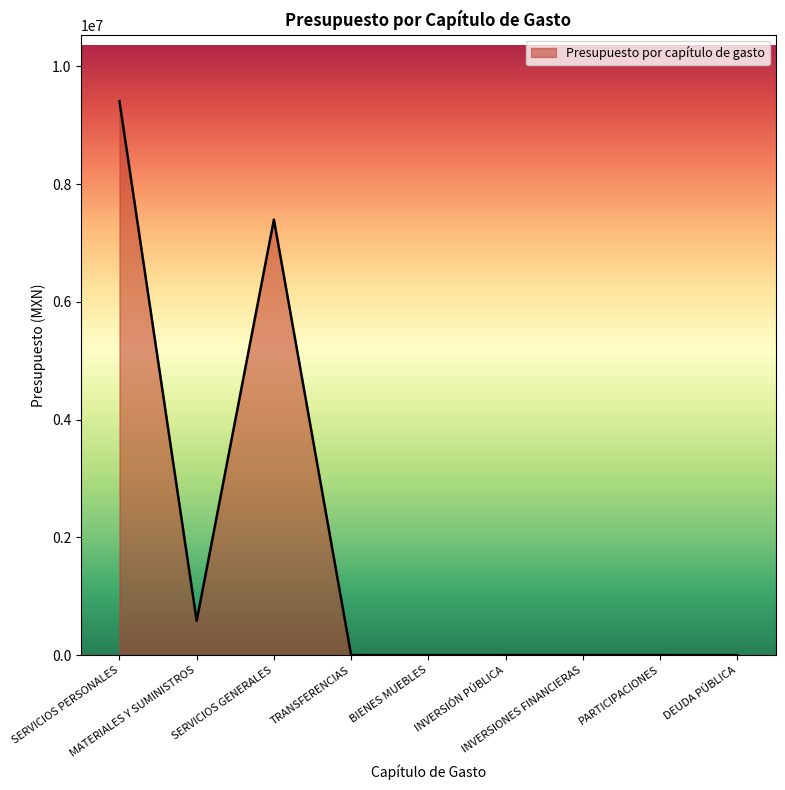

What is the difference between the maximum and minimum values?

9410608